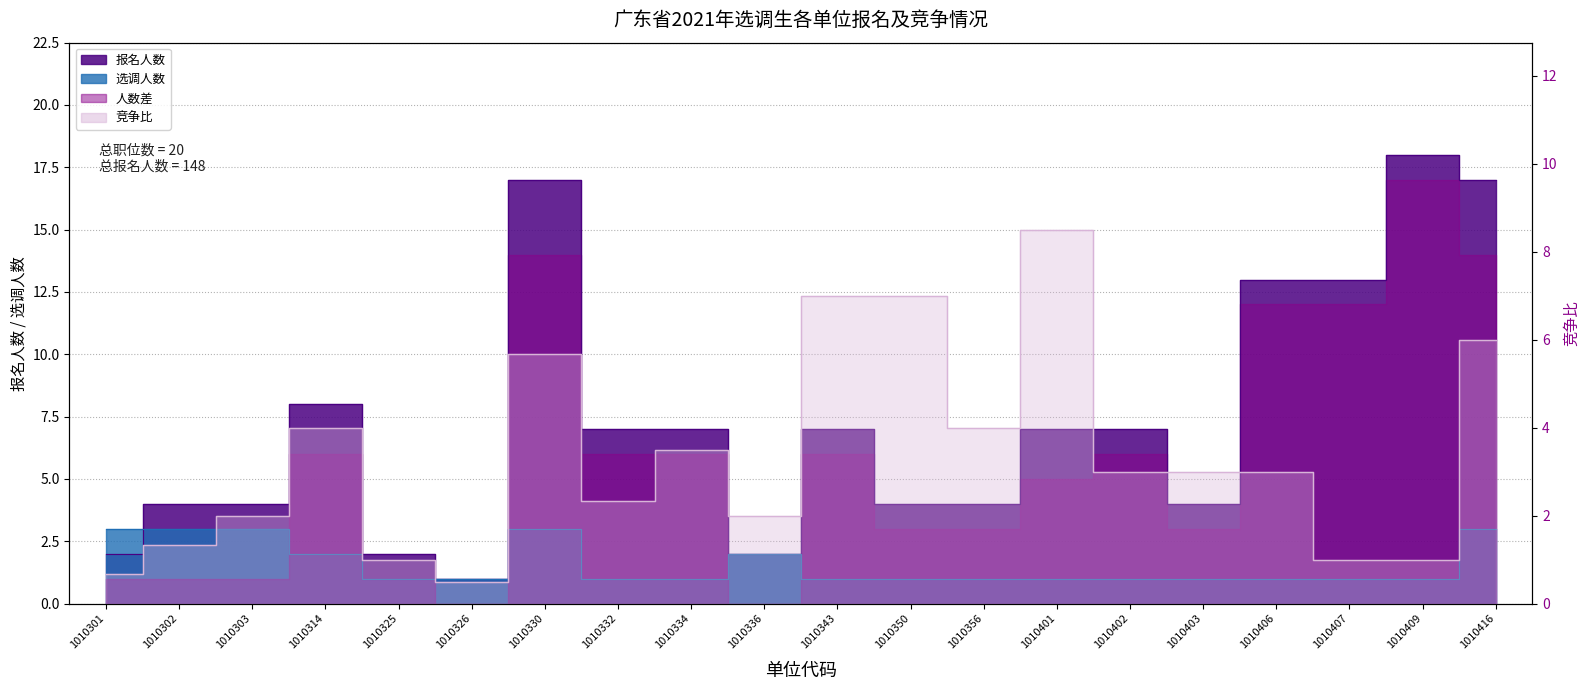

What is the difference between the 竞争比 values at 1010303 and 1010401?

6.5